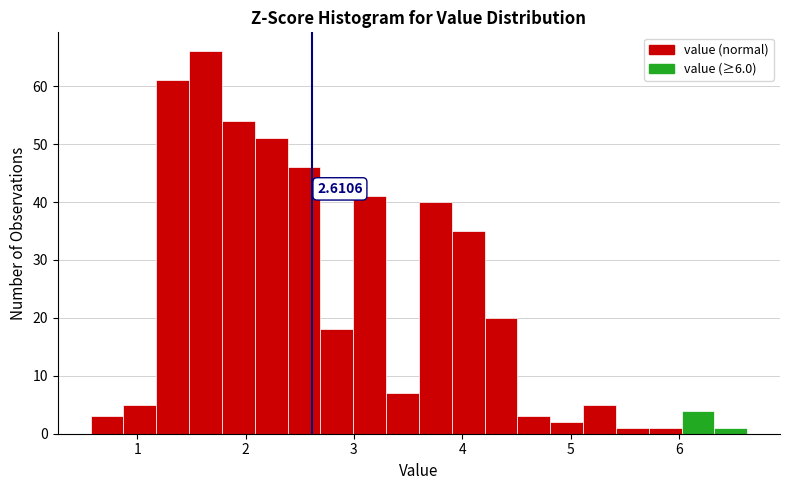

Around what value on the x-axis is the tallest bar? Give the approximate position of its centre, as read against the axis.

1.6